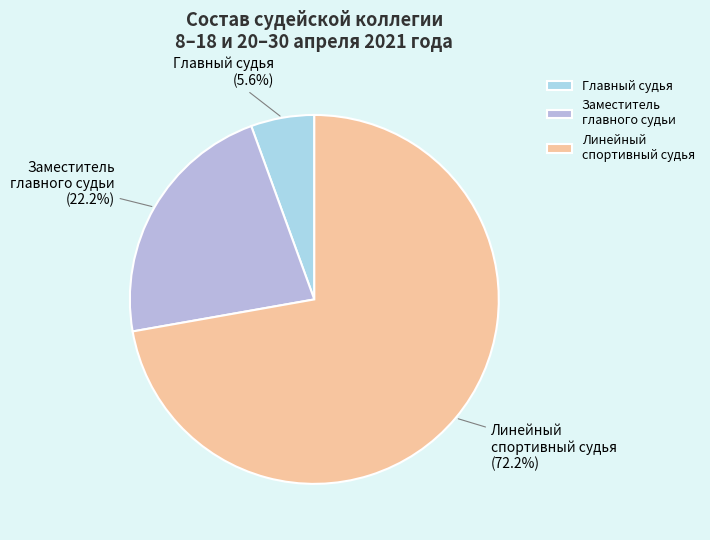

Does Главный судья represent more than half of the total?

No